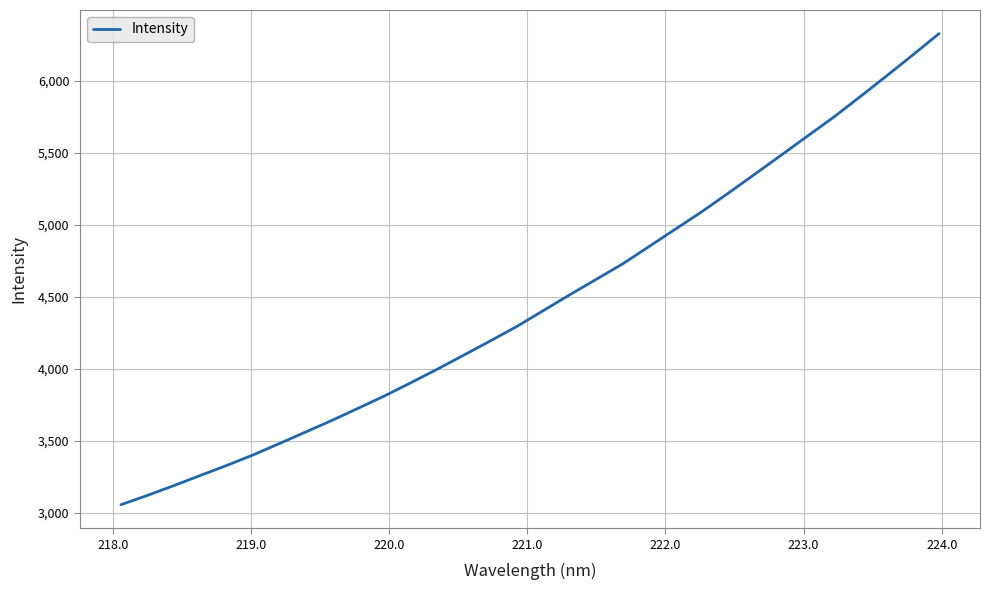

How many lines are shown in the chart?

1